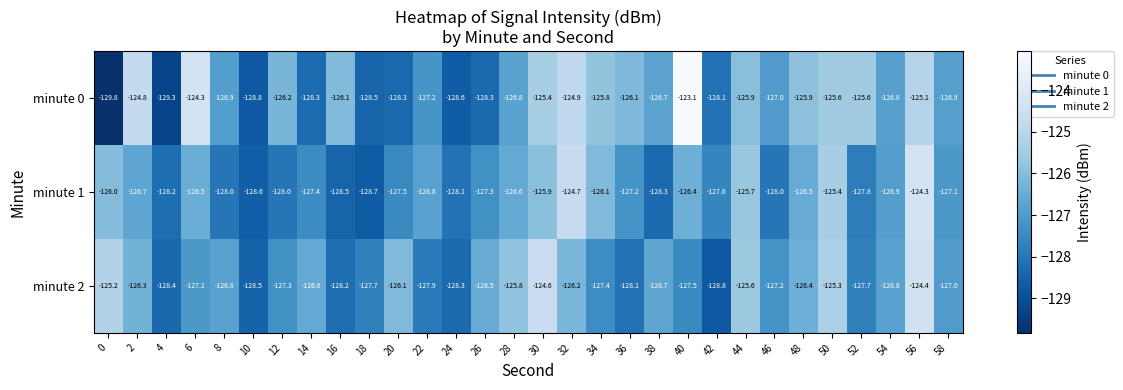

Which series has the widest spread of values?

minute 0